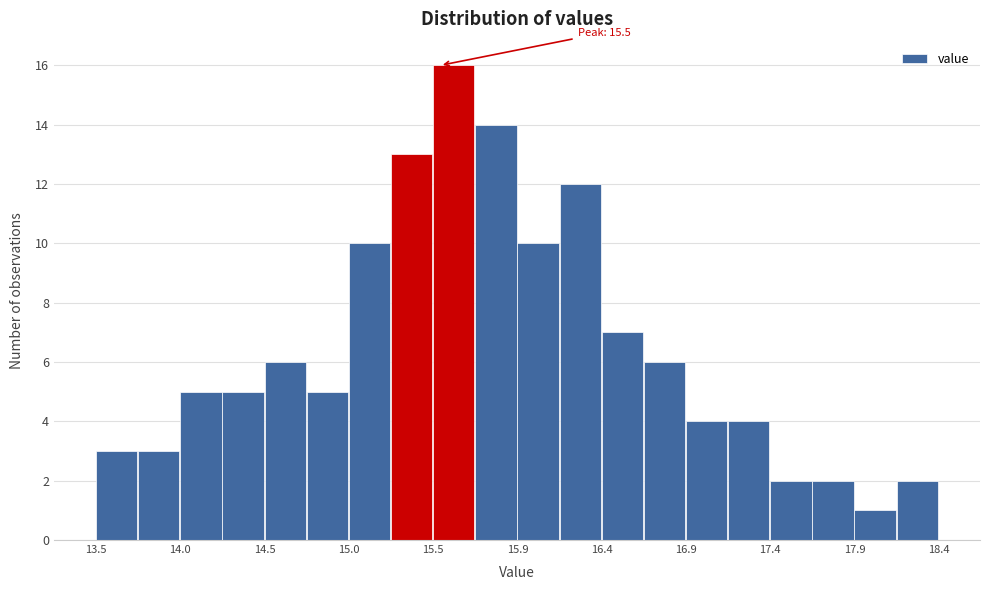

Over which range of the x-axis is the bar tallest?

15.460 to 15.705